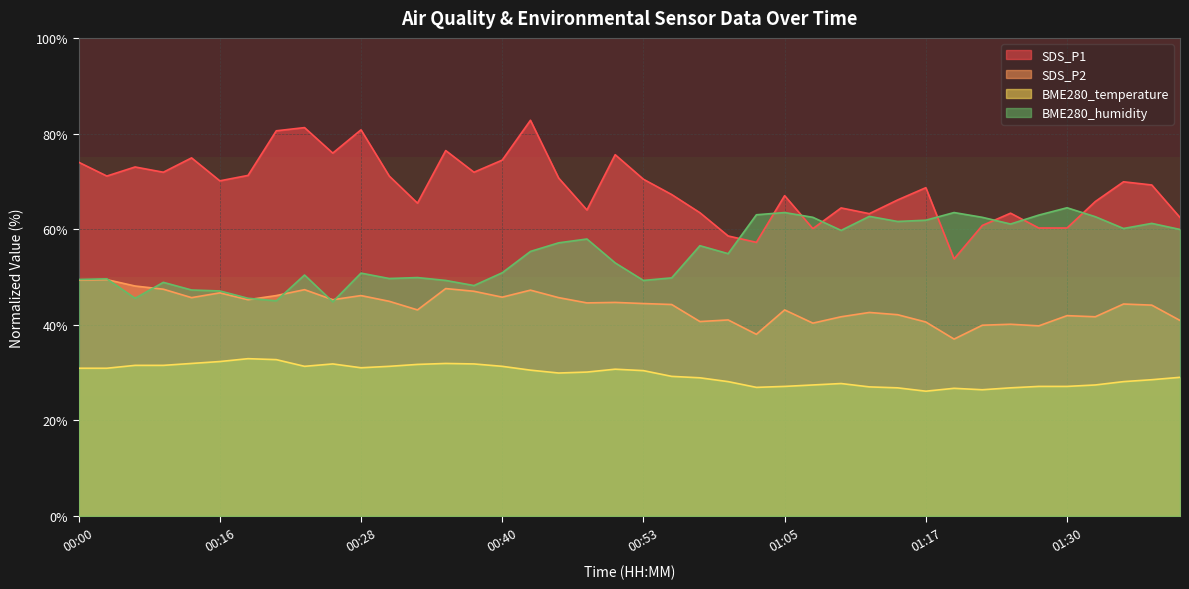

What is the label of the 35th point from the left?

01:27